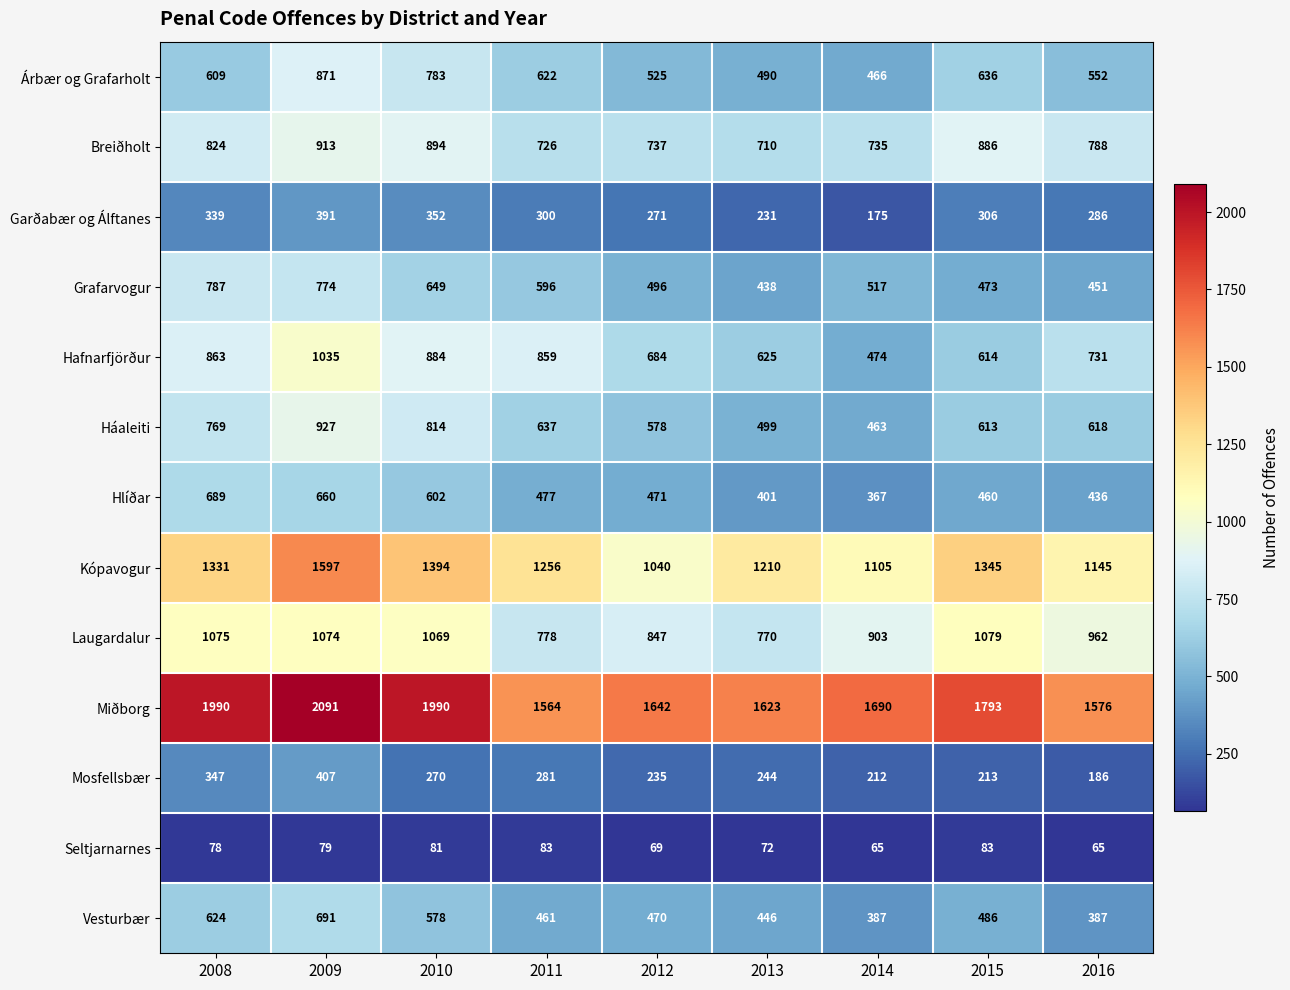

What is the average value of the Breiðholt series?

801